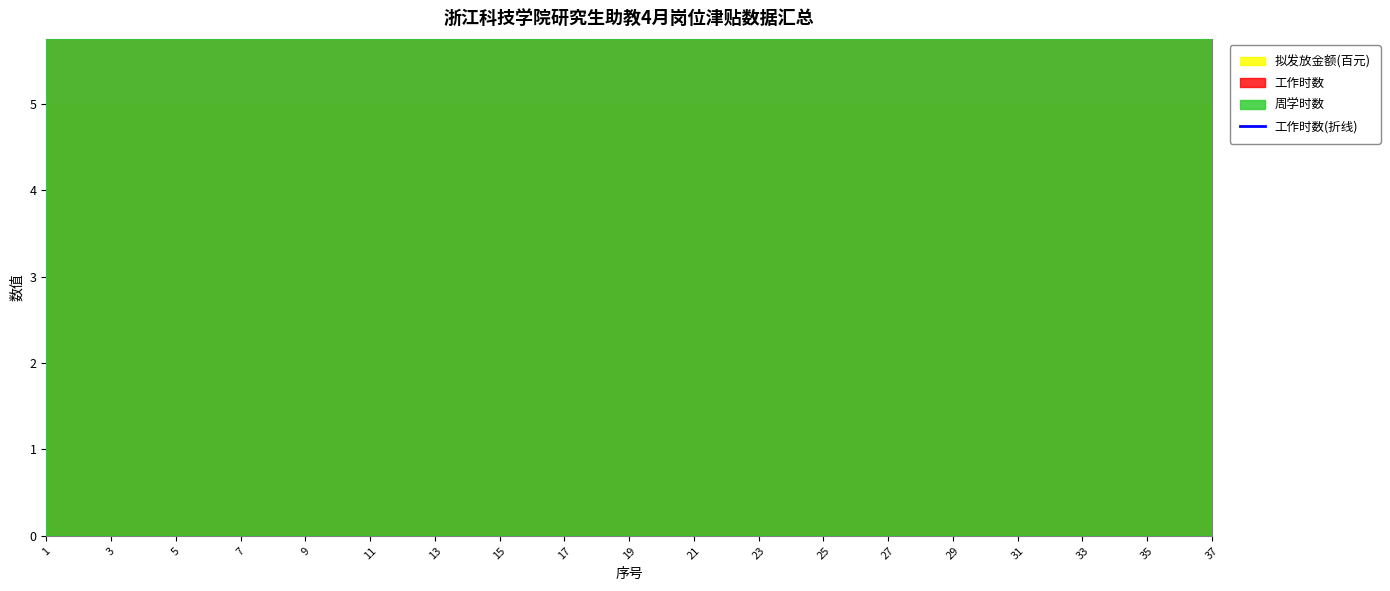

Which category has the lowest value across all series?

7